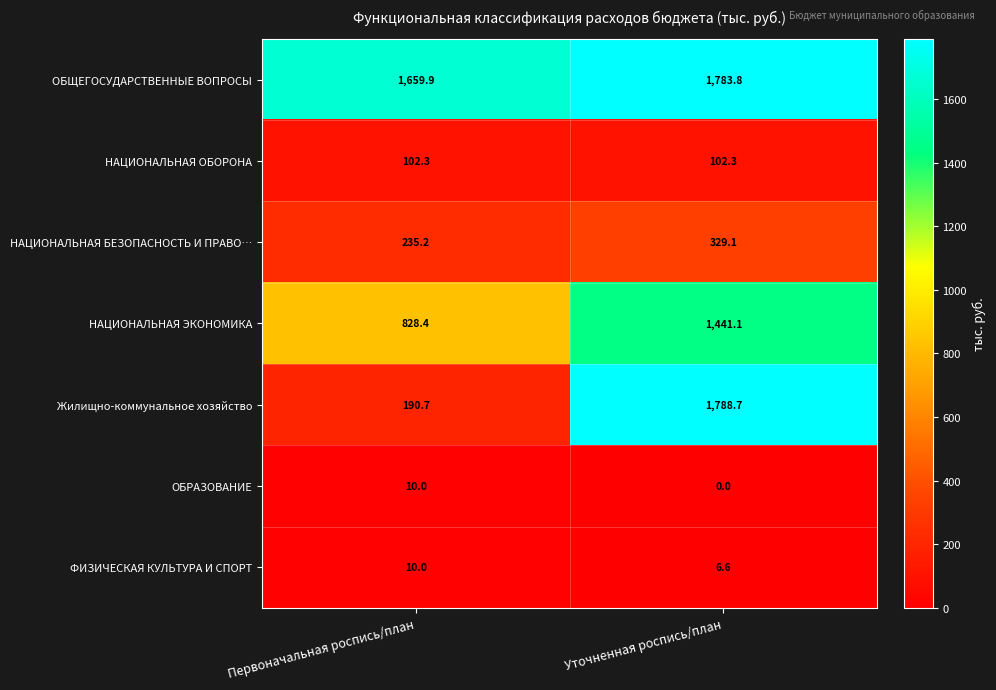

Count the number of categories in the chart.

2